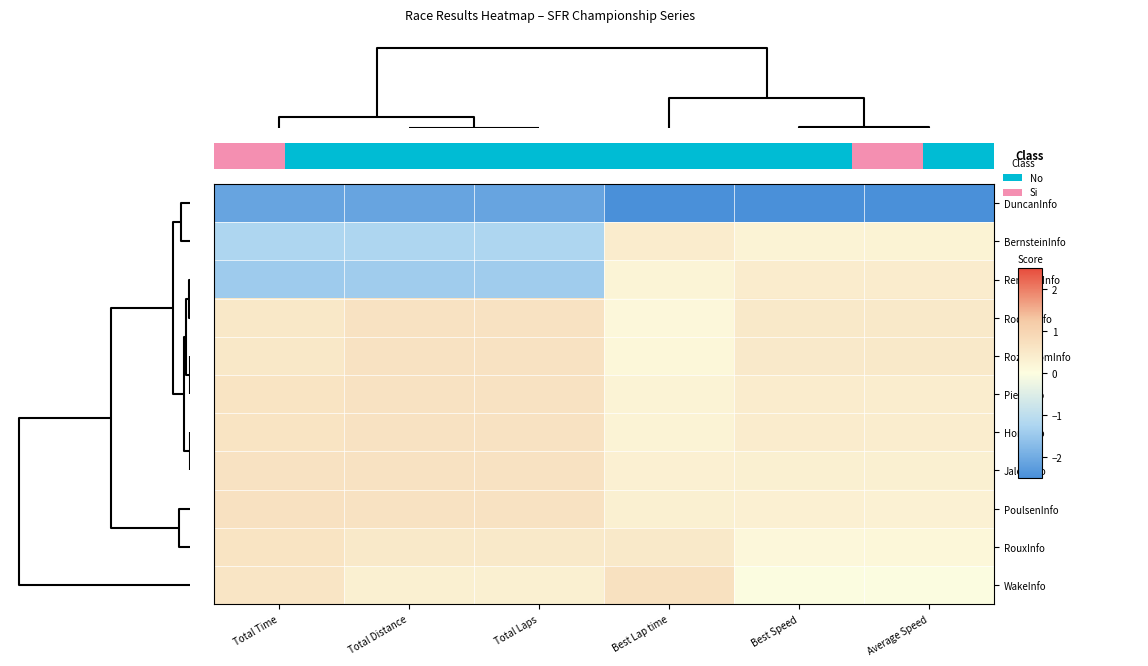

What is the difference between the highest and lowest values at Best Lap time?

3.8